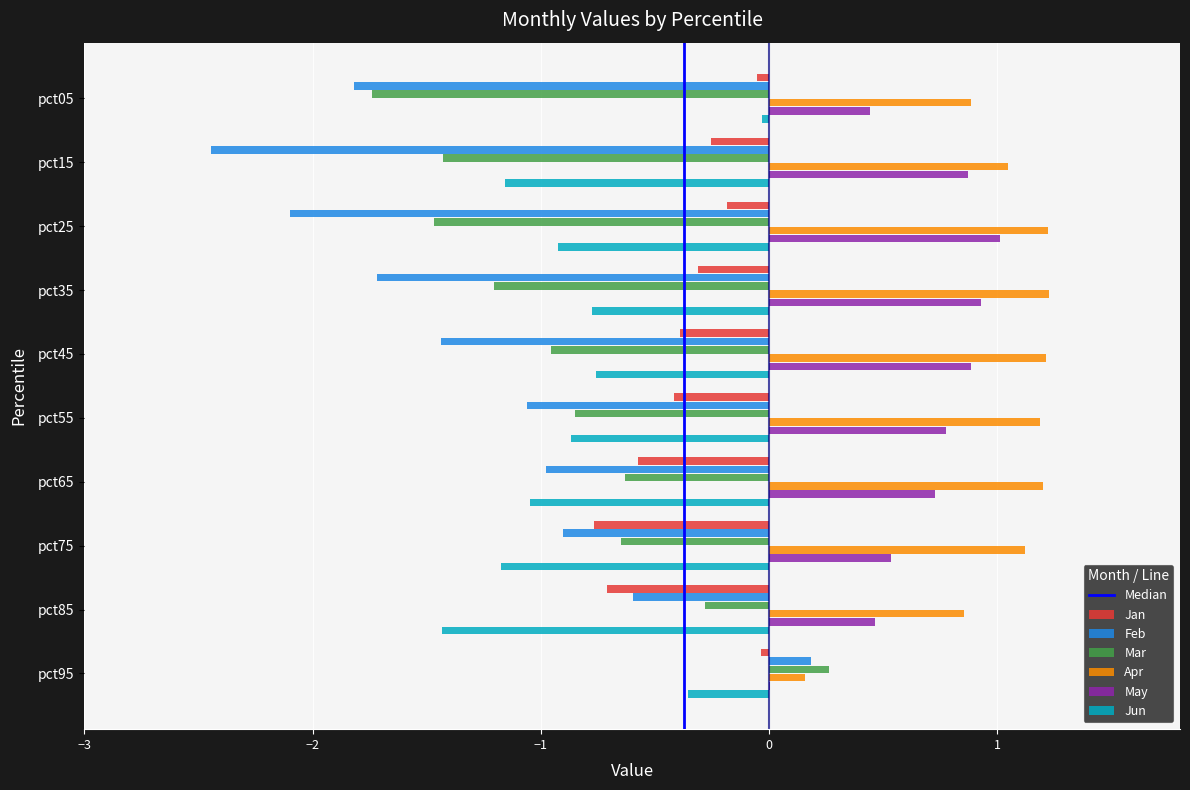

True or false: May has a value of 1.0 at pct25.

True